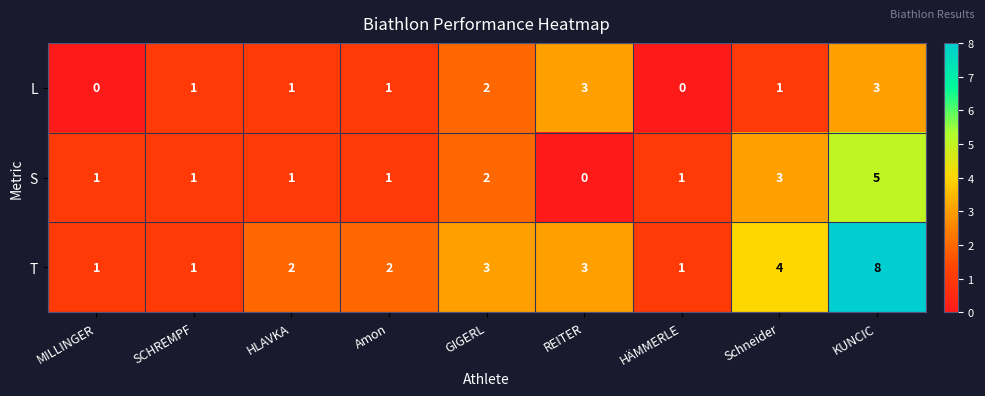

The value of S at HÄMMERLE is 1. True or false?

True